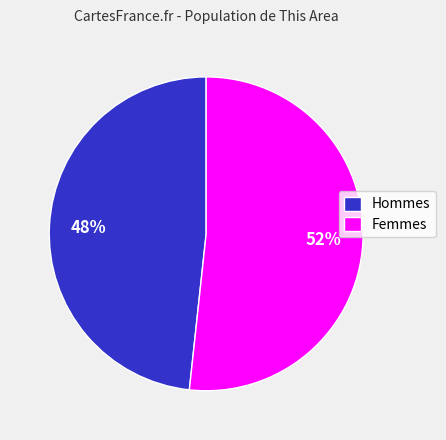

Which category has the biggest portion of the pie?

Femmes